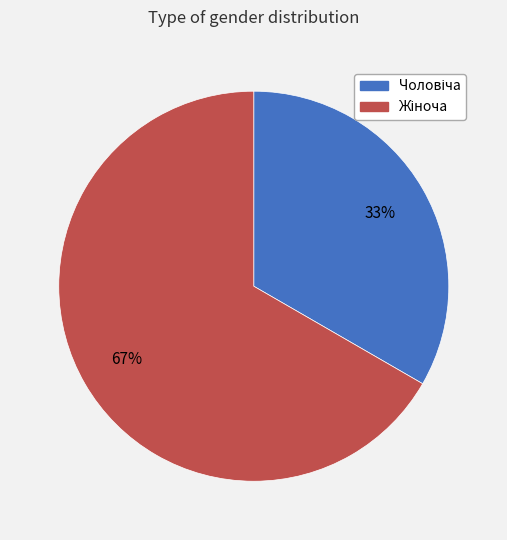

To the nearest percent, what is the average slice percentage?

50%